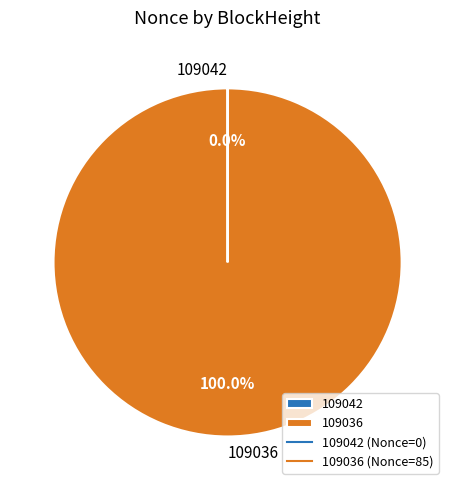

Which category has the biggest portion of the pie?

109036